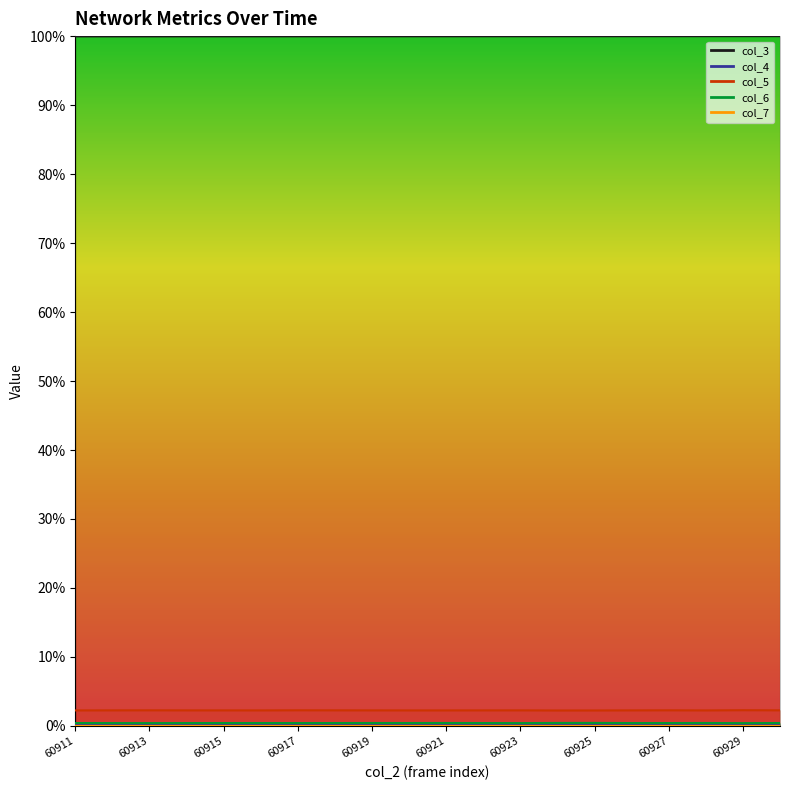

Is it true that col_6 equals 0.0 at 60914?

False